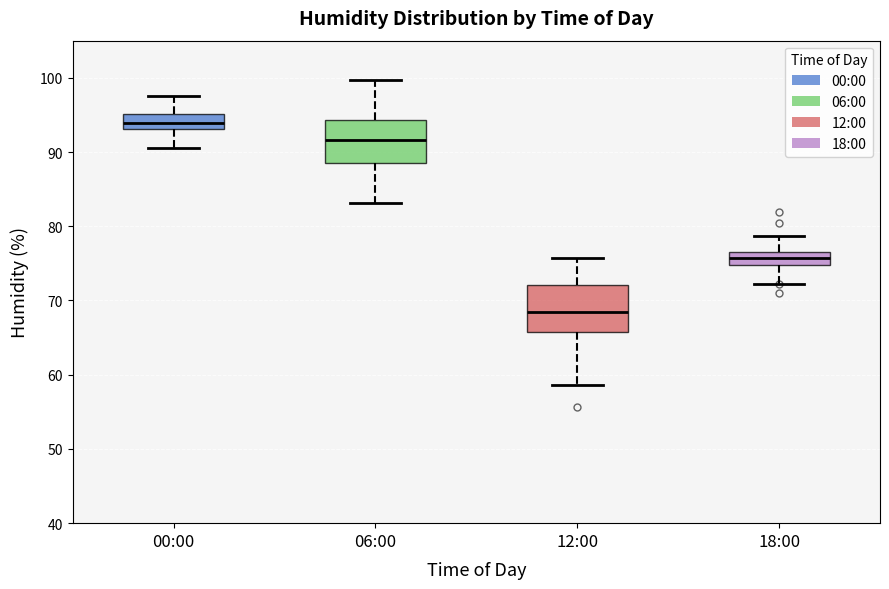

Where does the lower whisker of the box for 00:00 end on the y-axis? The values are not printed on the chart, so give them approximately, as read against the axis.

91